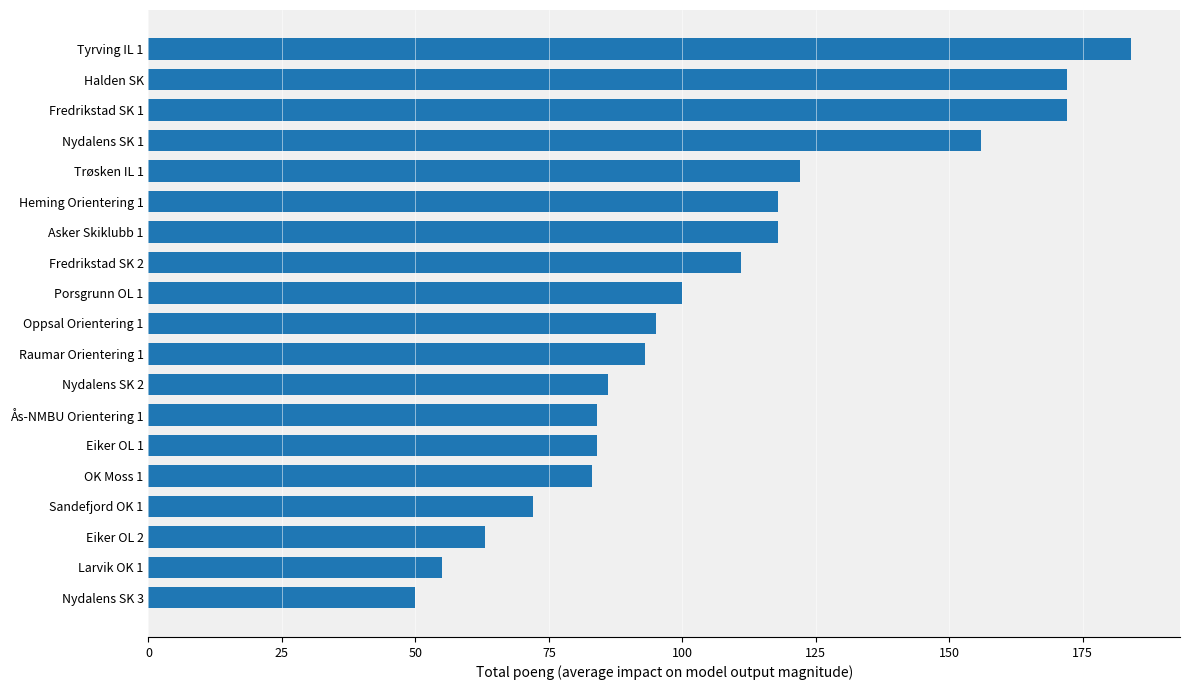

How many values are below 95?

9